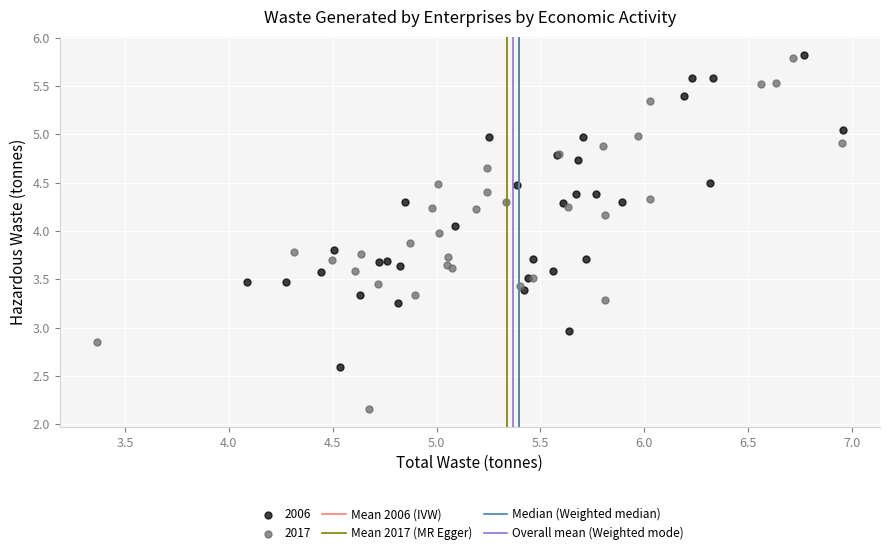

Which series has the widest spread of Y values?

2017